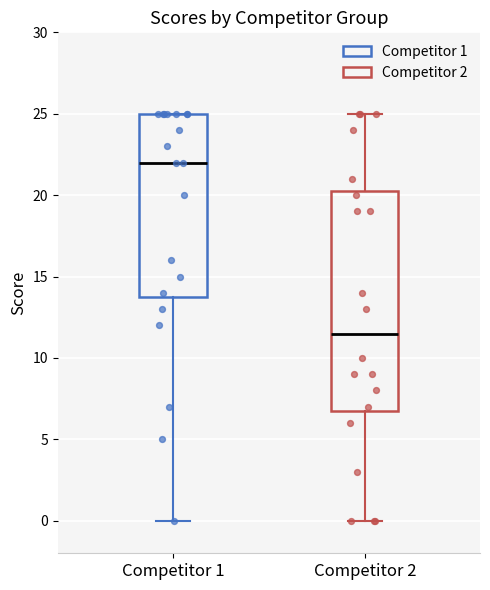

Comparing the boxes themselves (not the whiskers), which one is the tallest?

Competitor 2